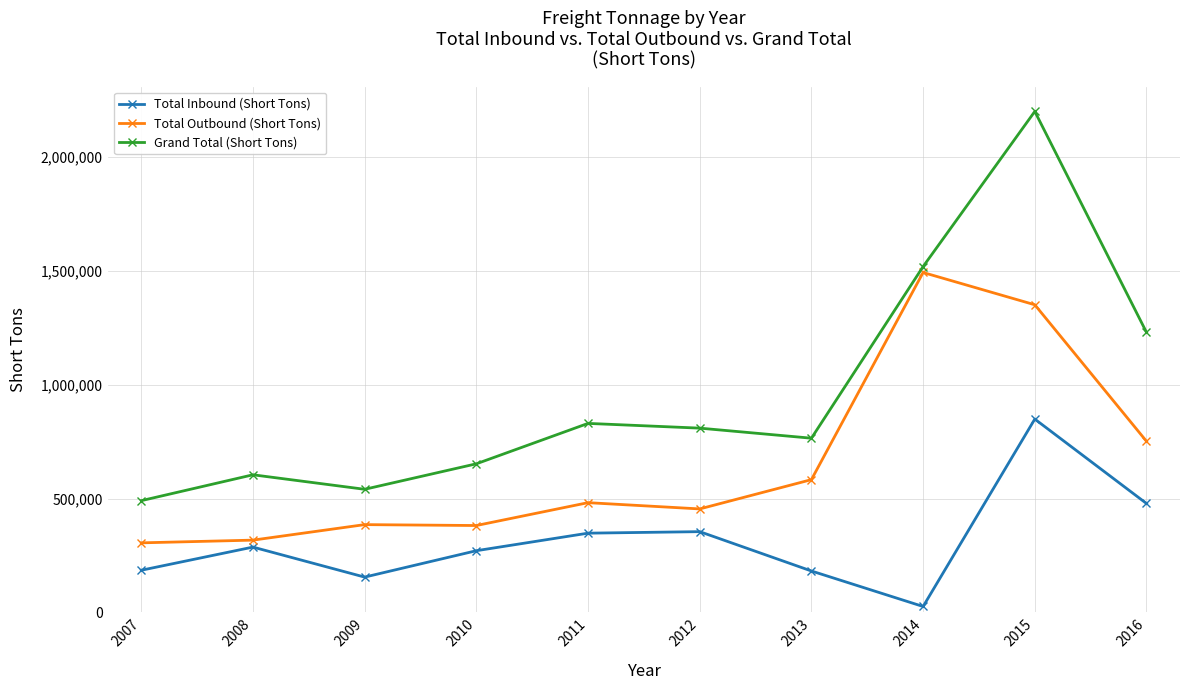

True or false: Total Inbound (Short Tons) and Grand Total (Short Tons) cross at least once.

False